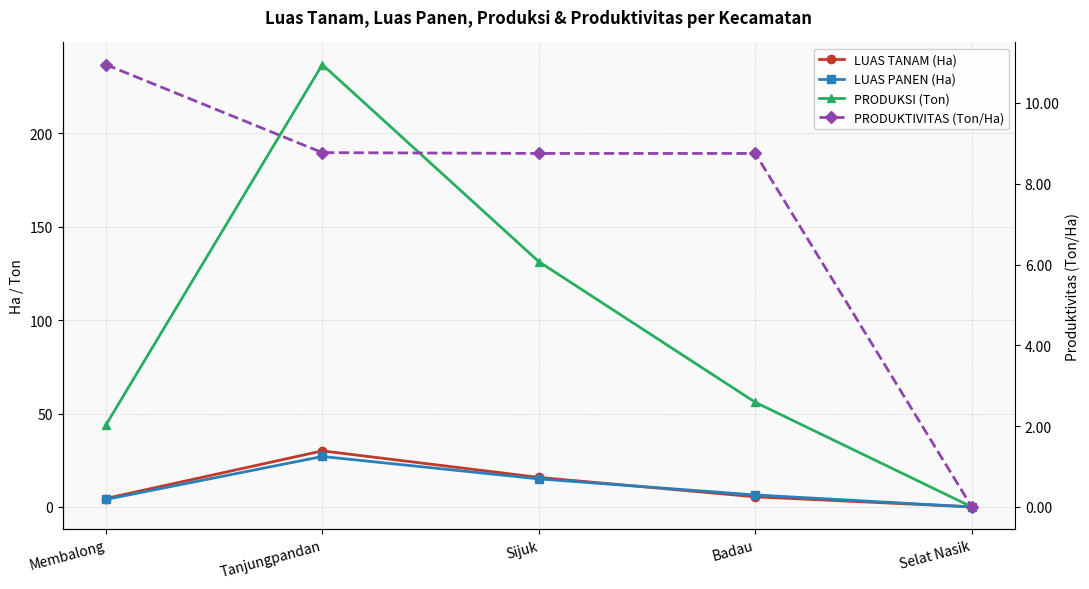

Reading left to right, transcribe all the data shown in this chart.

LUAS TANAM (Ha): Membalong=4.5	Tanjungpandan=30.0	Sijuk=15.8	Badau=5.4	Selat Nasik=0.0
LUAS PANEN (Ha): Membalong=4.0	Tanjungpandan=27.0	Sijuk=15.0	Badau=6.4	Selat Nasik=0.0
PRODUKSI (Ton): Membalong=43.8	Tanjungpandan=236.8	Sijuk=131.3	Badau=56.0	Selat Nasik=0.0
PRODUKTIVITAS (Ton/Ha): Membalong=10.9	Tanjungpandan=8.8	Sijuk=8.8	Badau=8.8	Selat Nasik=0.0